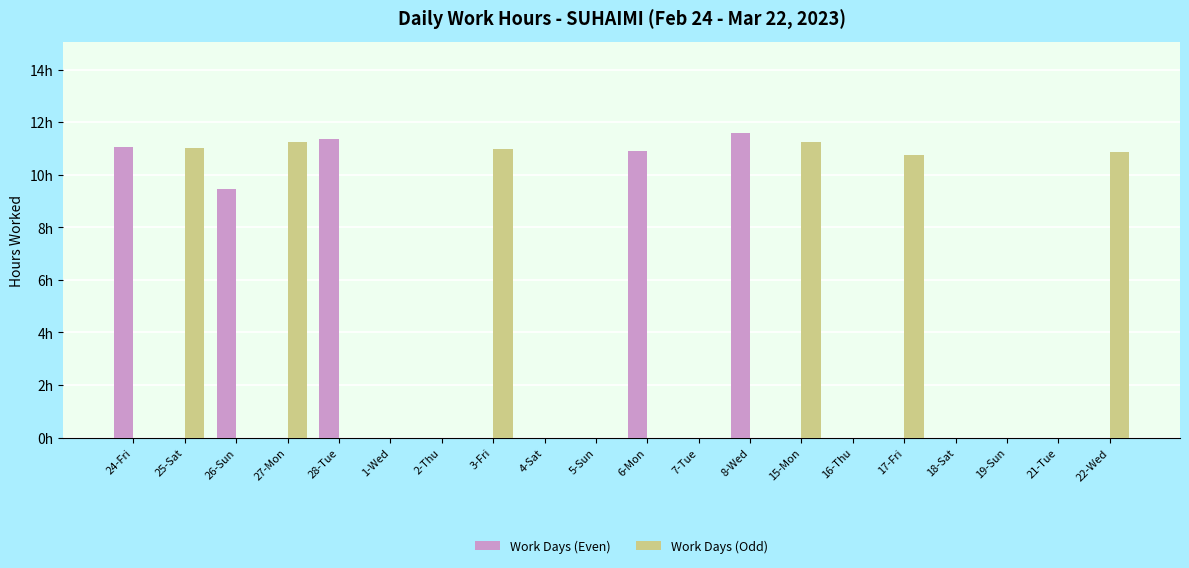

Are the bars horizontal?

No